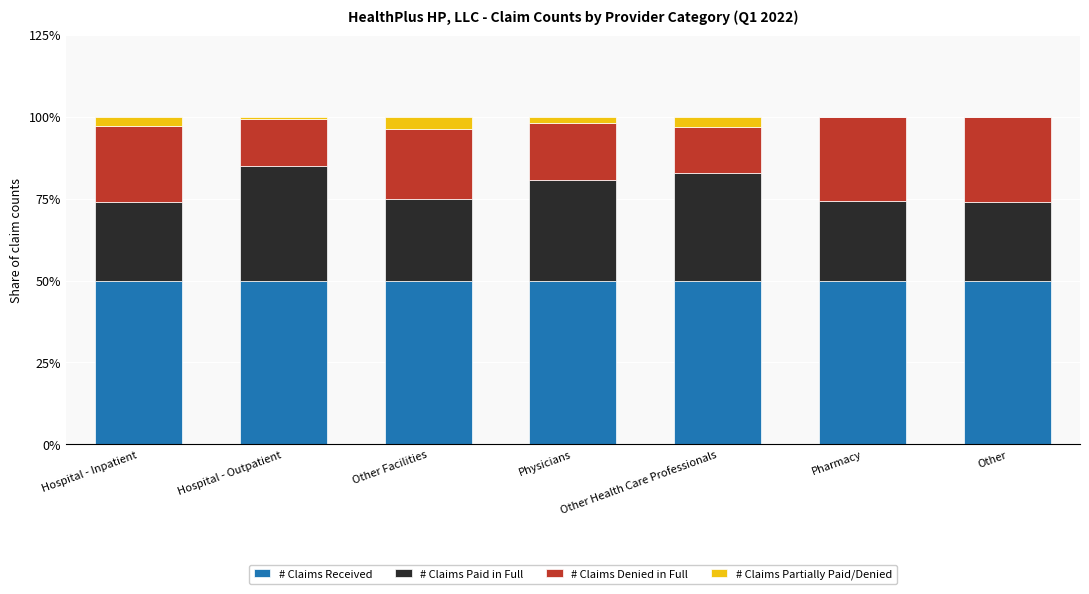

What is the total value across all series at Hospital - Inpatient?

100.0